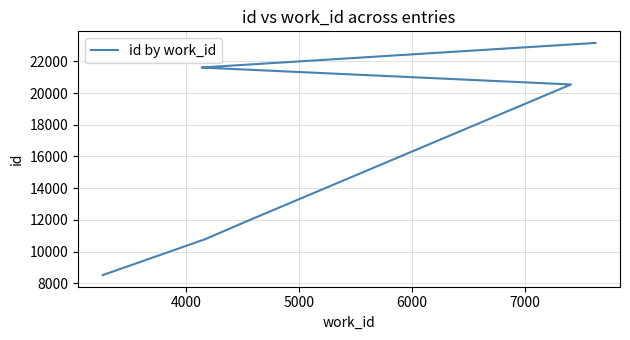

Is it true that the value at 7000 is 31793?

False